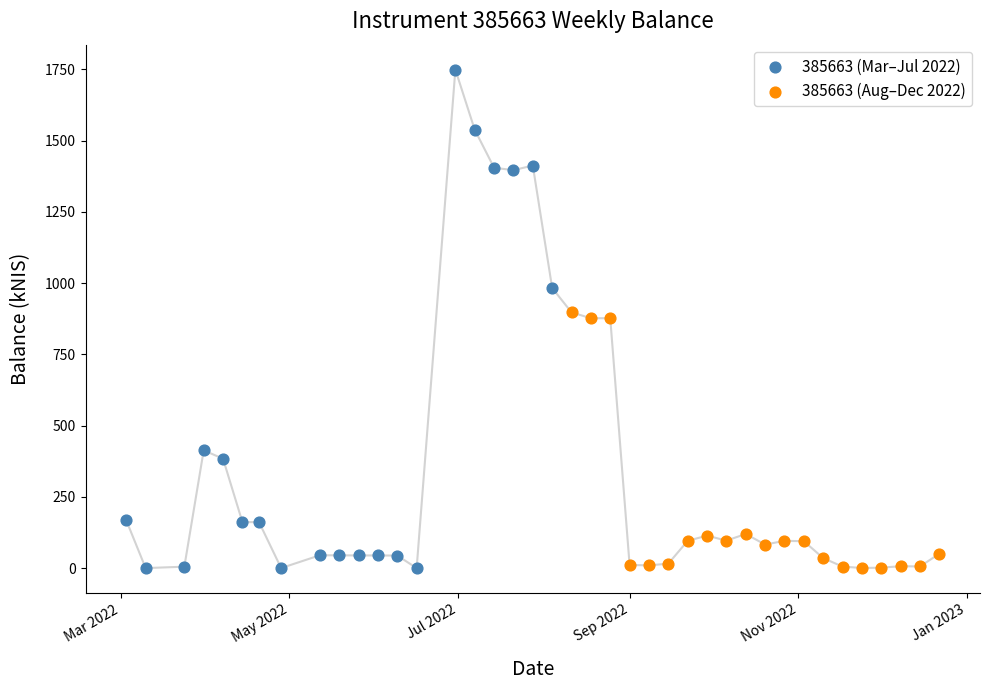

What are all the series names shown in the legend?

385663 (Mar–Jul 2022), 385663 (Aug–Dec 2022)